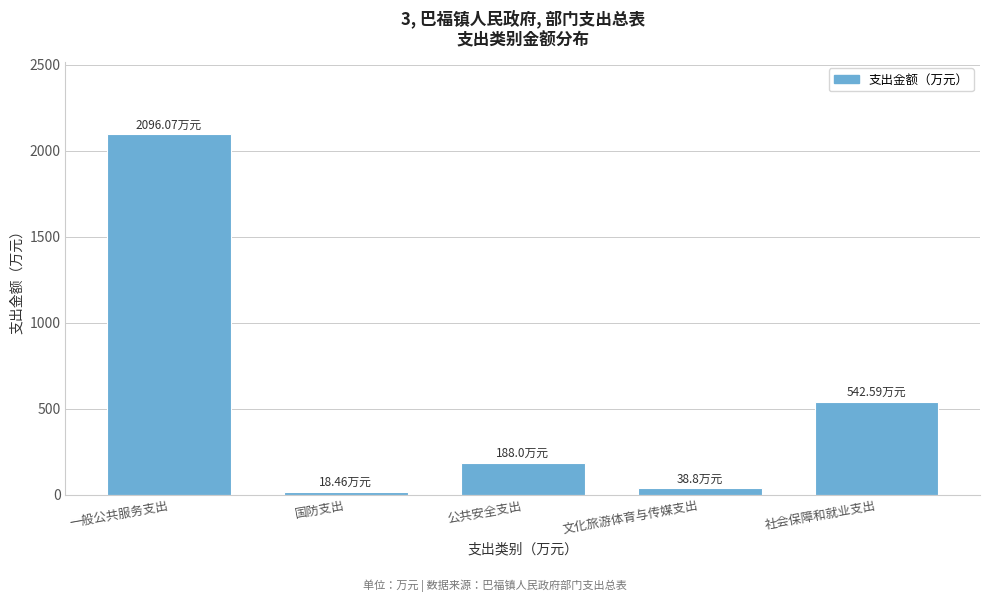

Which category has the highest value across all series?

一般公共服务支出